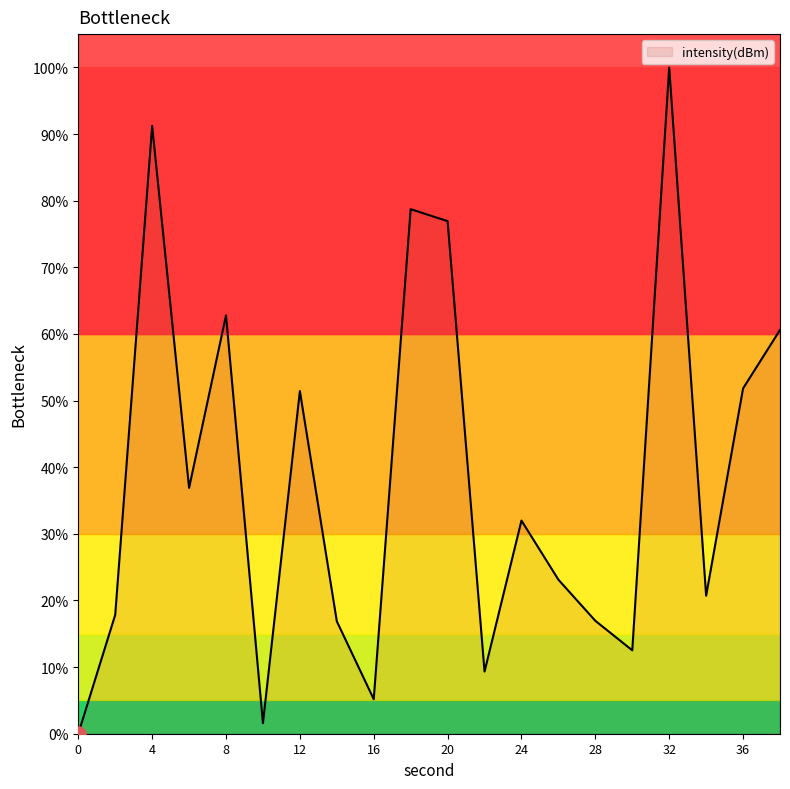

What is the maximum value shown in the chart?

100.0